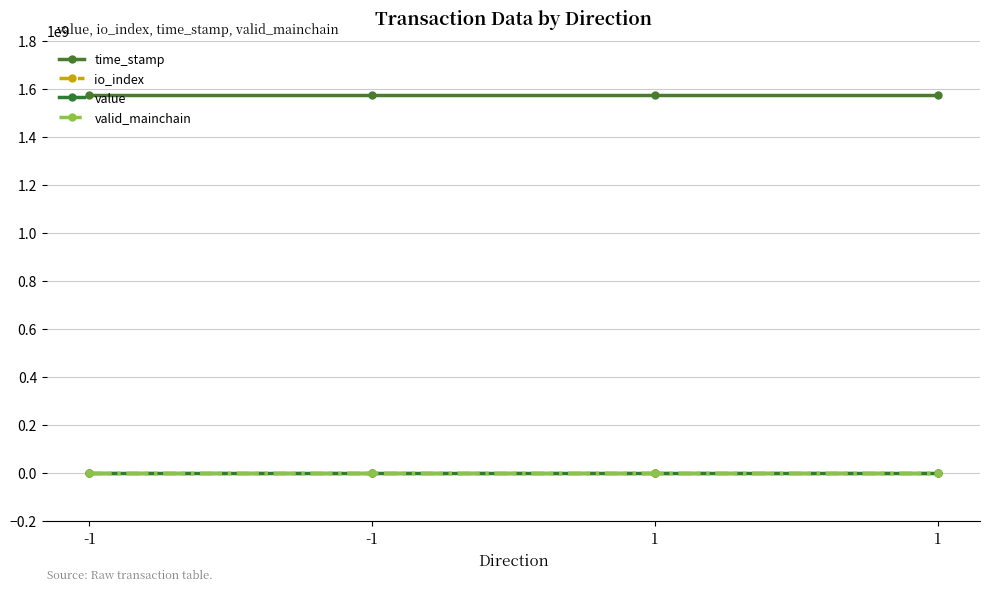

Is this an area chart (filled region under the line)?

No